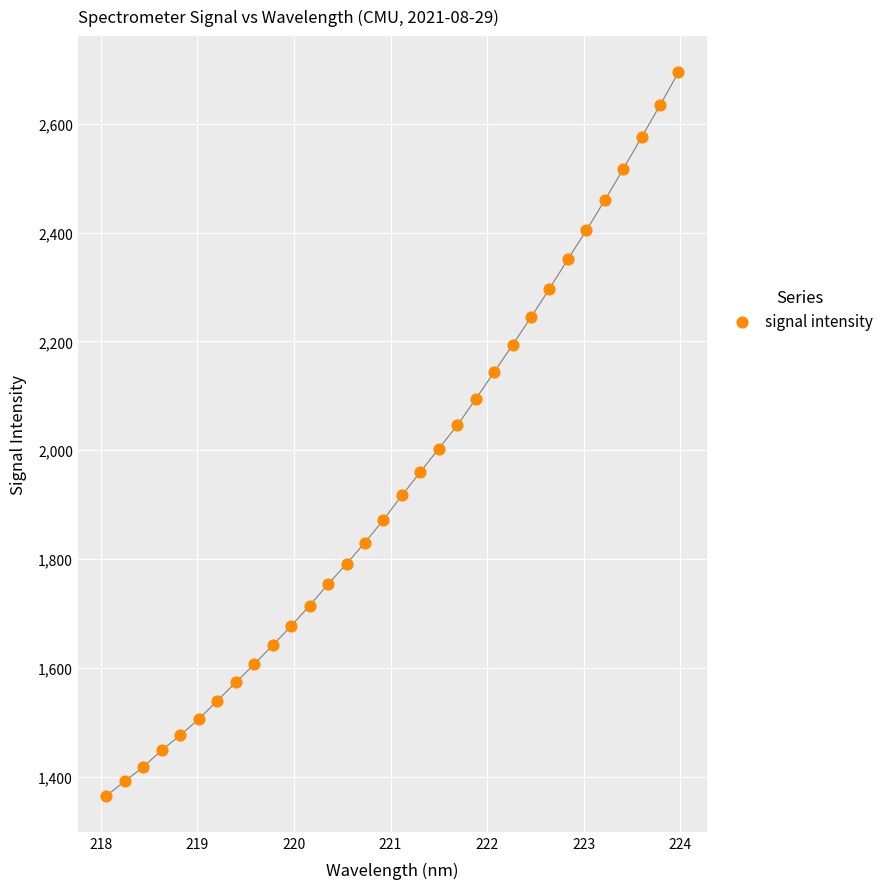

What is the range of Y values (max minus min)?

1329.8